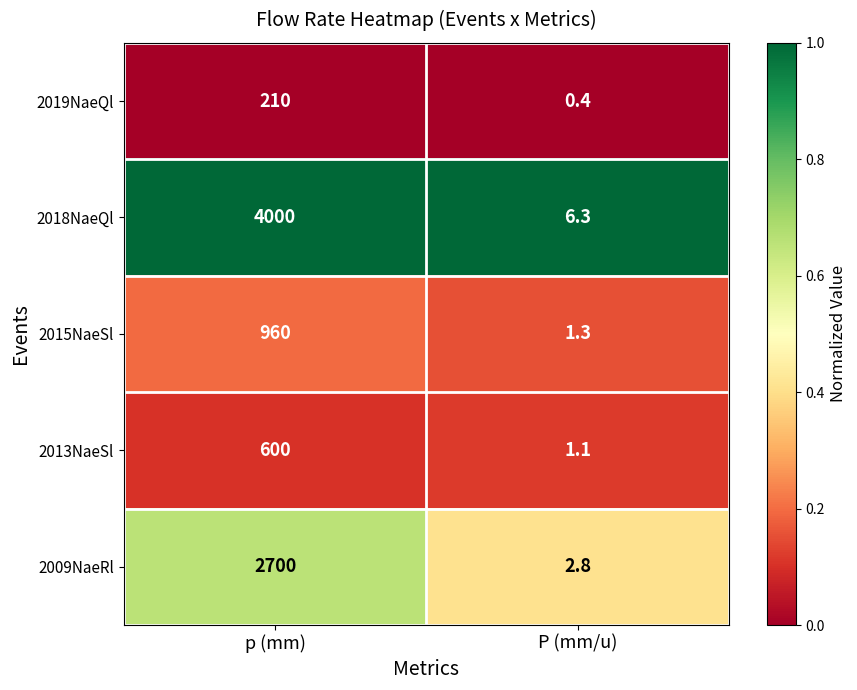

What is the greatest value displayed?

4000.0